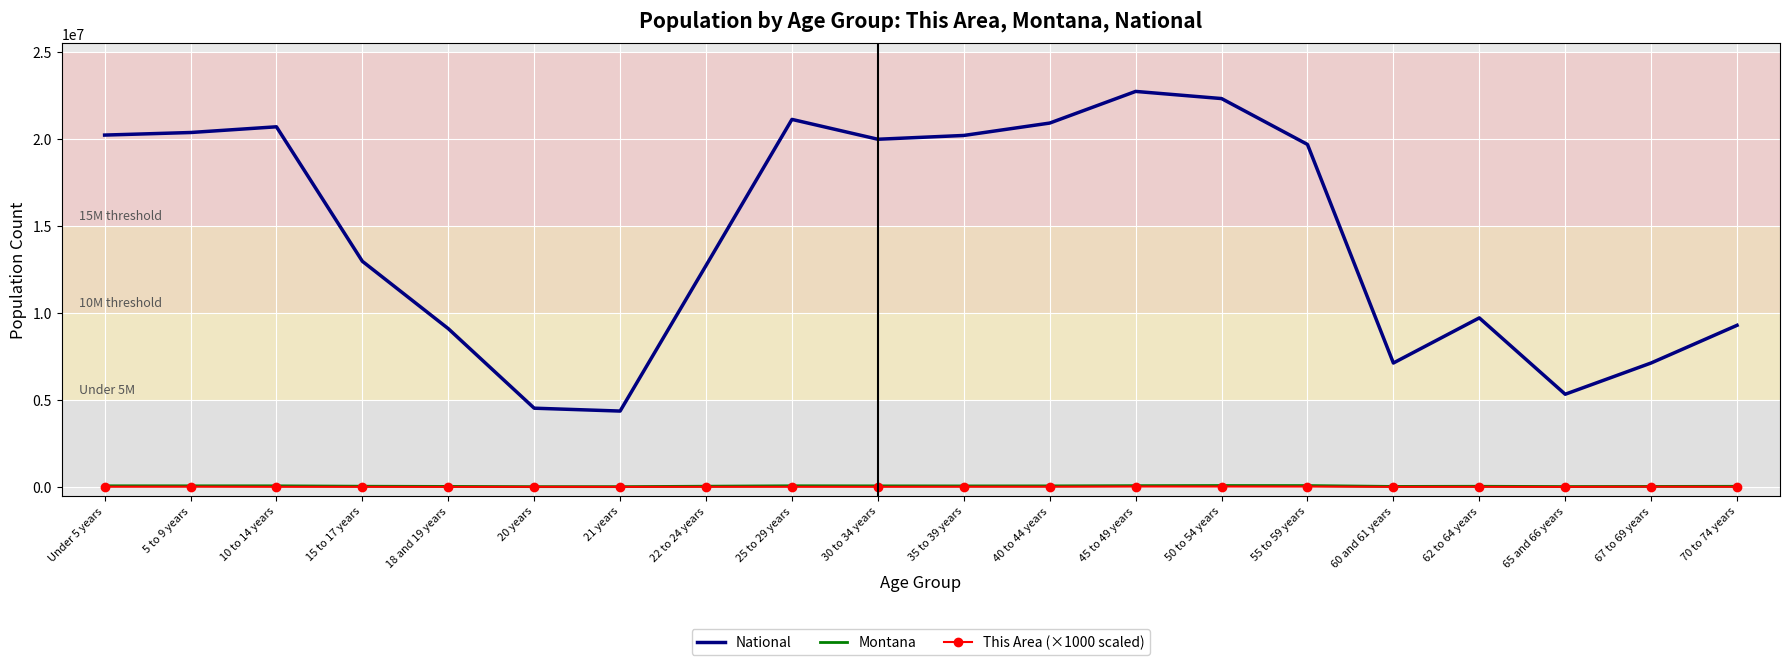

What is the maximum value shown in the chart?

22708591